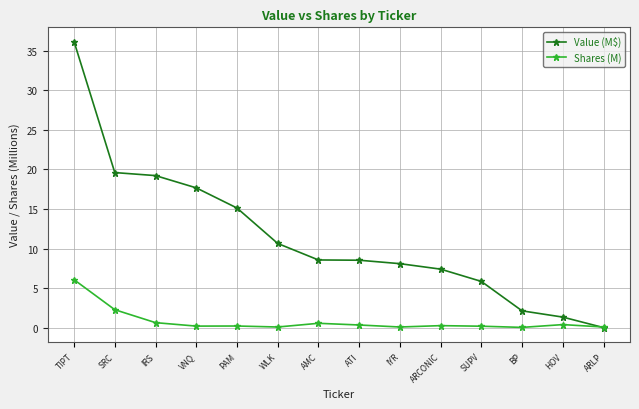

Which label corresponds to the largest value in the chart?

TIPT